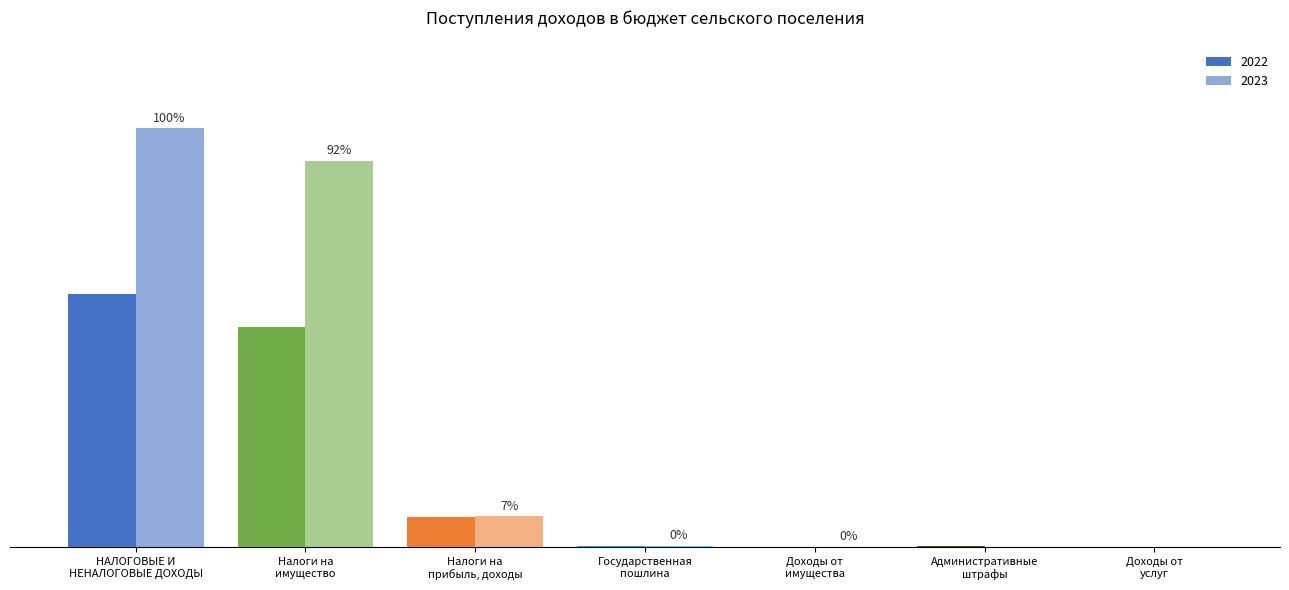

Read the 2023 value at Налоги на
имущество, to the nearest 50.

805000